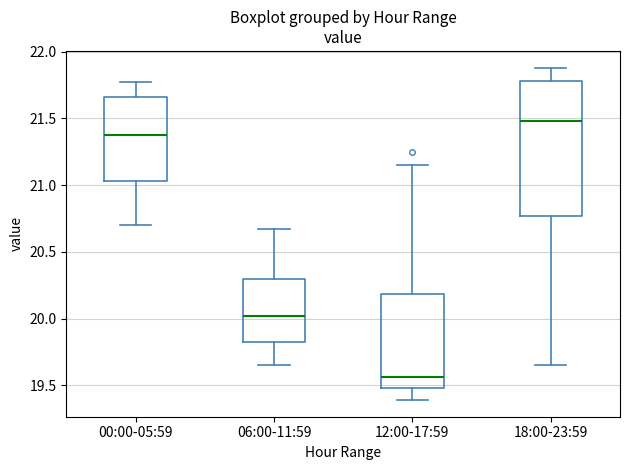

Reading left to right, transcribe this box plot: for each box, give where its median line is, the range the box spans, and where its two whiskers end, as read against the y-axis. The values are not printed on the chart, so give them approximately, as read against the axis.

00:00-05:59: median 21.40, box 21.05 to 21.65, whiskers 20.70 to 21.75
06:00-11:59: median 20.00, box 19.85 to 20.30, whiskers 19.65 to 20.65
12:00-17:59: median 19.55, box 19.50 to 20.20, whiskers 19.40 to 21.15
18:00-23:59: median 21.50, box 20.75 to 21.80, whiskers 19.65 to 21.90